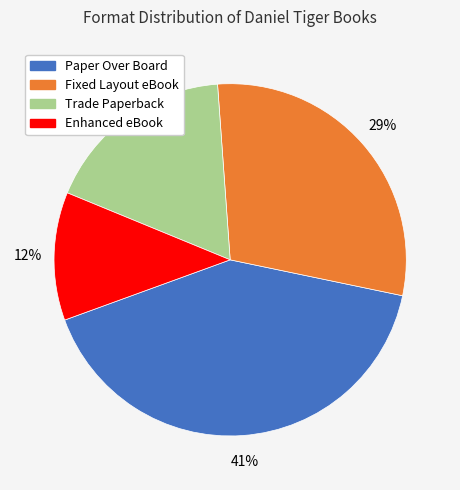

Which category has the biggest portion of the pie?

Paper Over Board